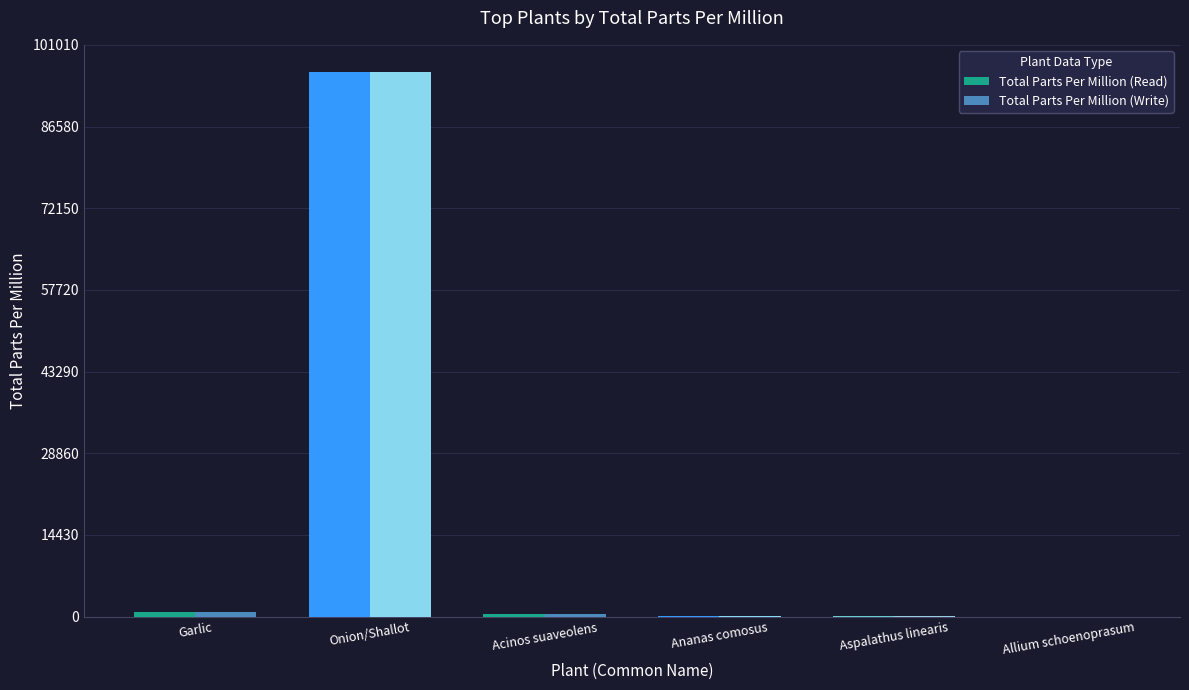

What are all the series names shown in the legend?

Total Parts Per Million (Read), Total Parts Per Million (Write)